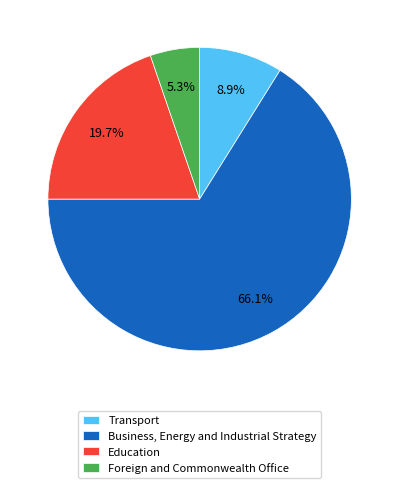

Is the sum of Business, Energy and Industrial Strategy and Transport greater than half?

Yes